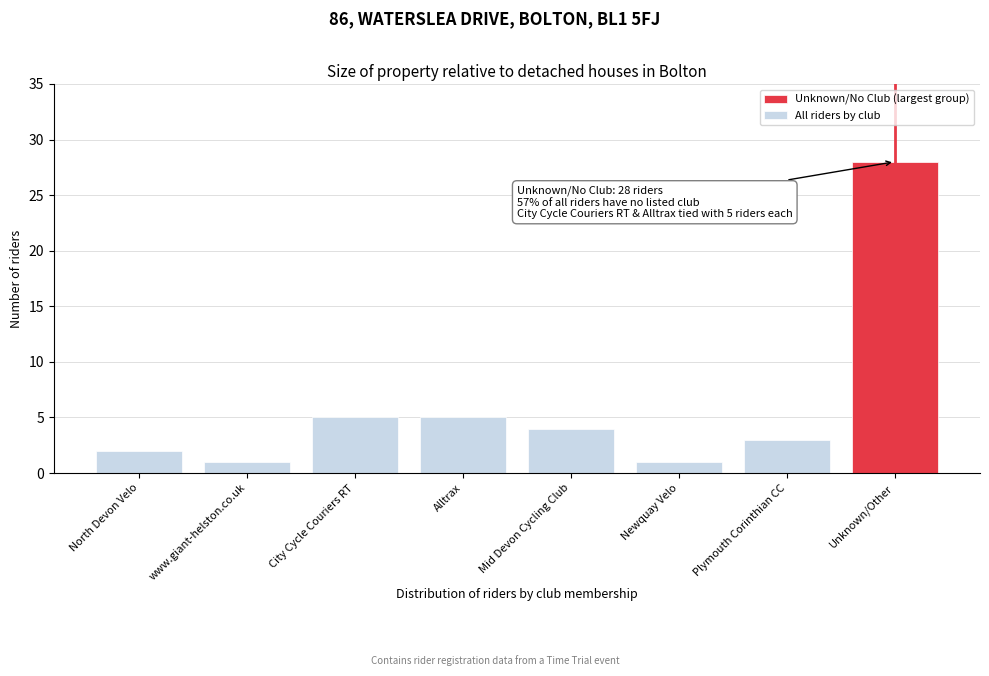

Reading right to left, list all the values displayed in this chart.

28	3	1	4	5	5	1	2